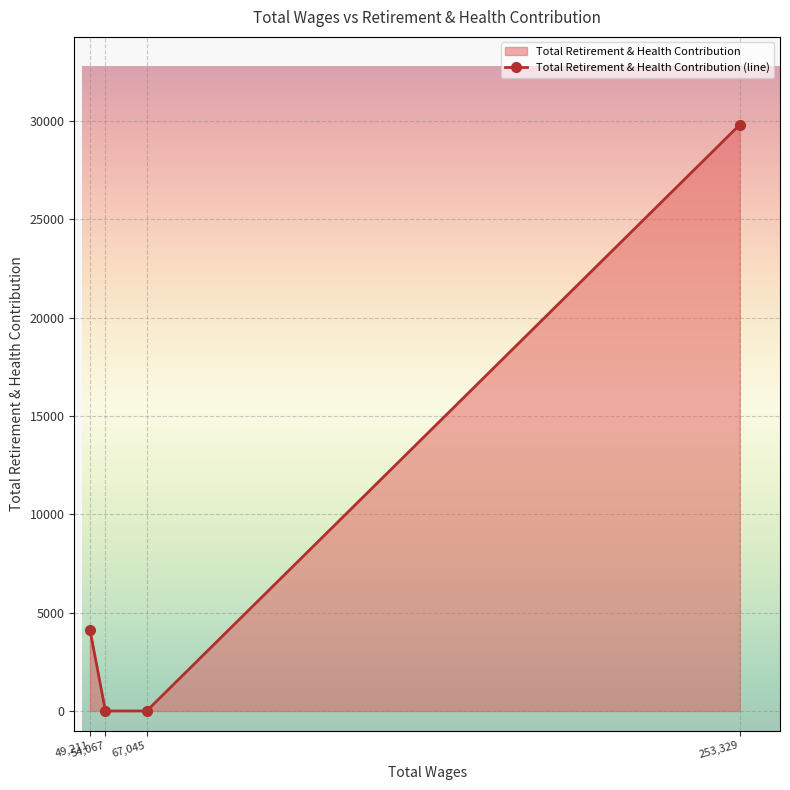

Read the value at 253329.0, to the nearest 10.

29810